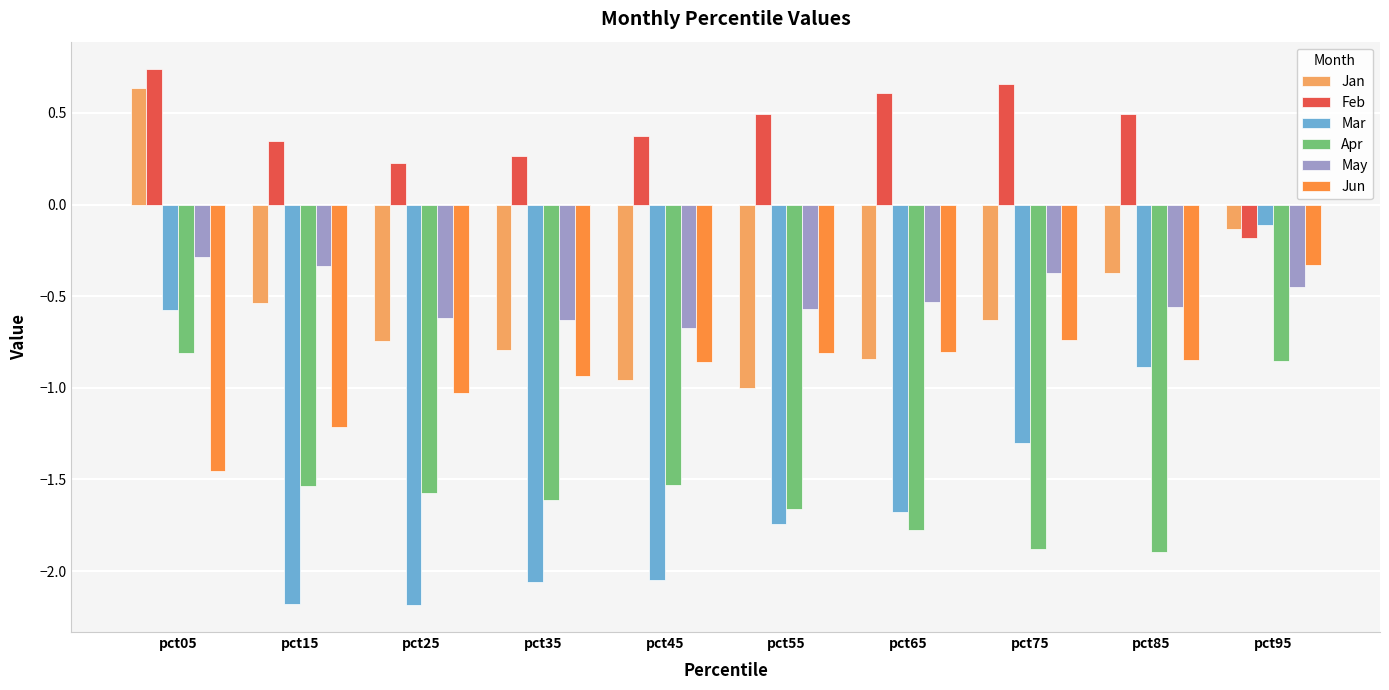

How many Apr values are between -1 and 0?

2